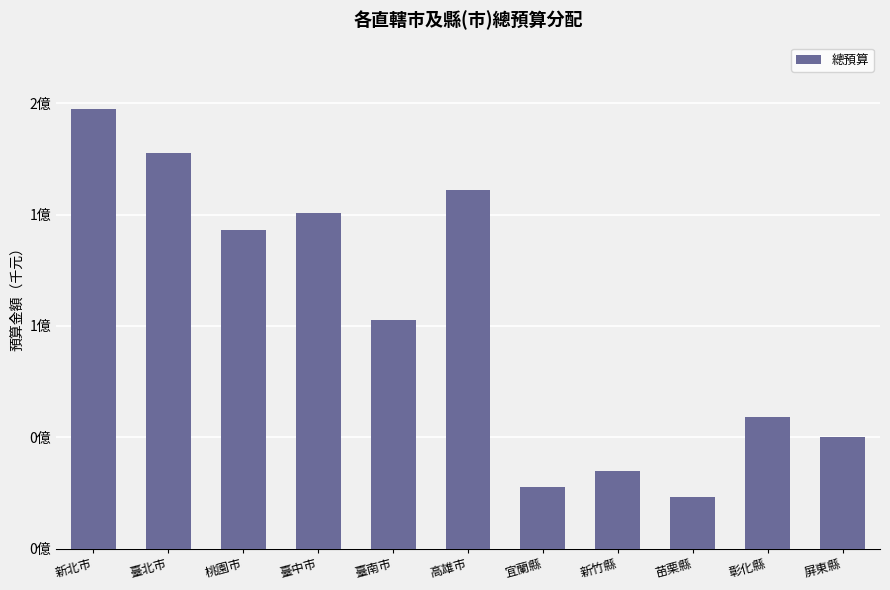

List the labels in order of value, largest first.

新北市, 臺北市, 高雄市, 臺中市, 桃園市, 臺南市, 彰化縣, 屏東縣, 新竹縣, 宜蘭縣, 苗栗縣